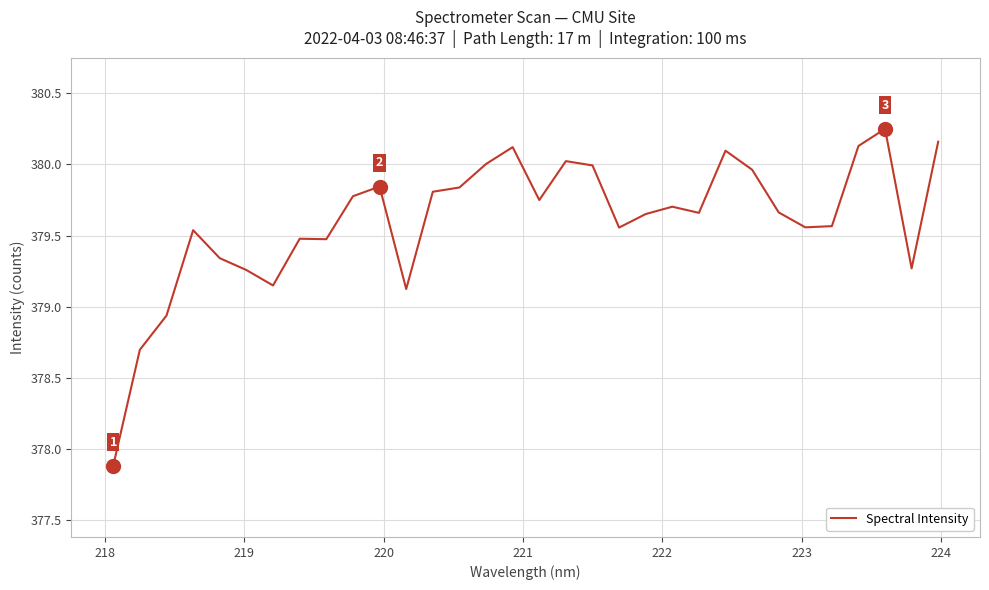

What is the difference between the maximum and minimum values?

2.4